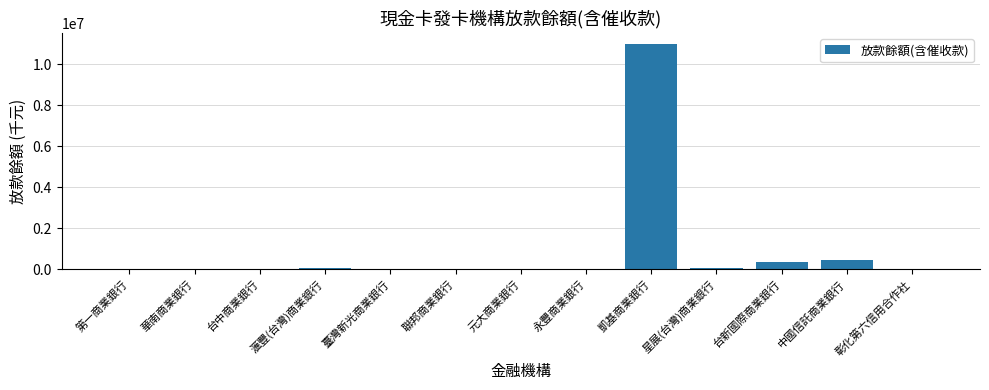

What is the sum of all values?

11957047